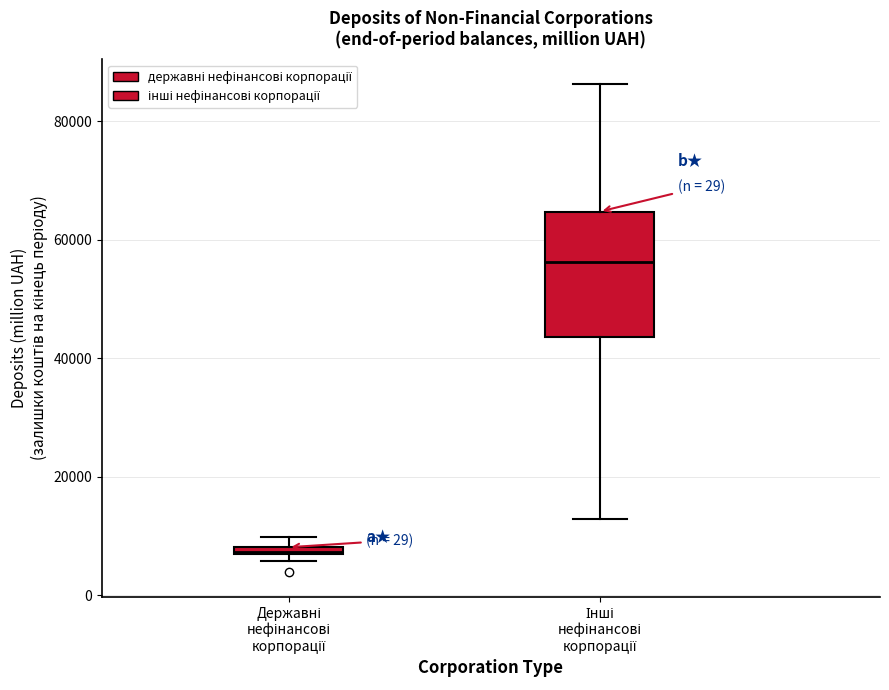

Which box's median line is the highest?

Інші нефінансові корпорації